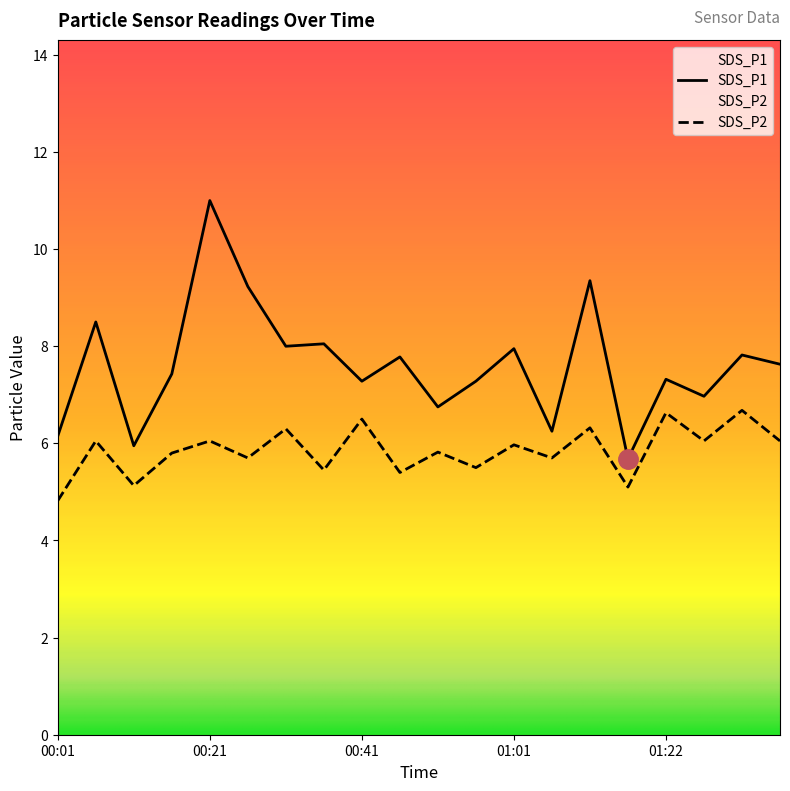

Reading left to right, what are all the values shown in this chart?

SDS_P1: 6.2	8.5	6.0	7.4	11.0	9.2	8.0	8.1	7.3	7.8	6.8	7.3	8.0	6.2	9.3	5.7	7.3	7.0	7.8	7.6
SDS_P2: 4.8	6.0	5.1	5.8	6.0	5.7	6.3	5.5	6.5	5.4	5.8	5.5	6.0	5.7	6.3	5.1	6.6	6.0	6.7	6.0